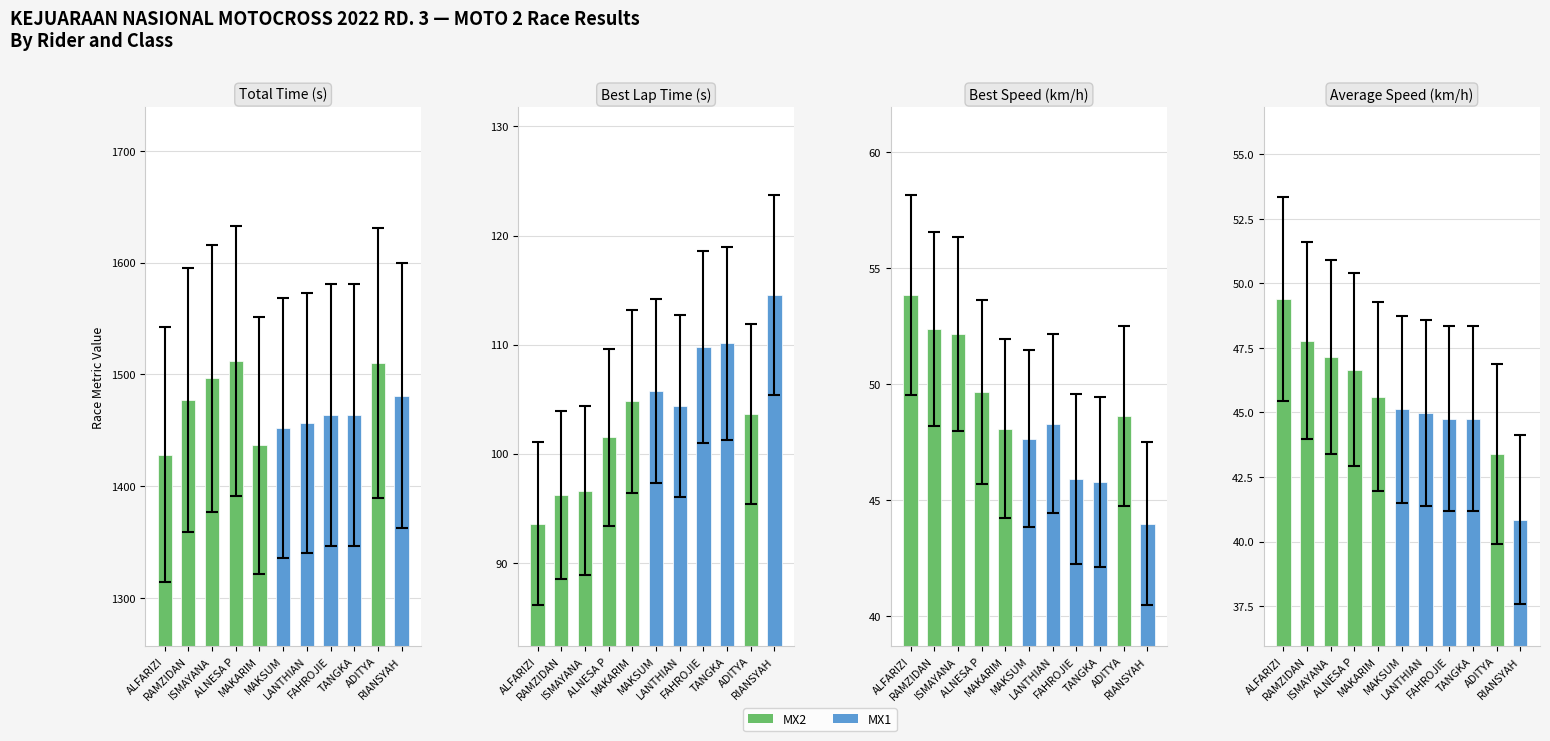

Is it true that Average Speed equals 69.5 at ALNESA P?

False